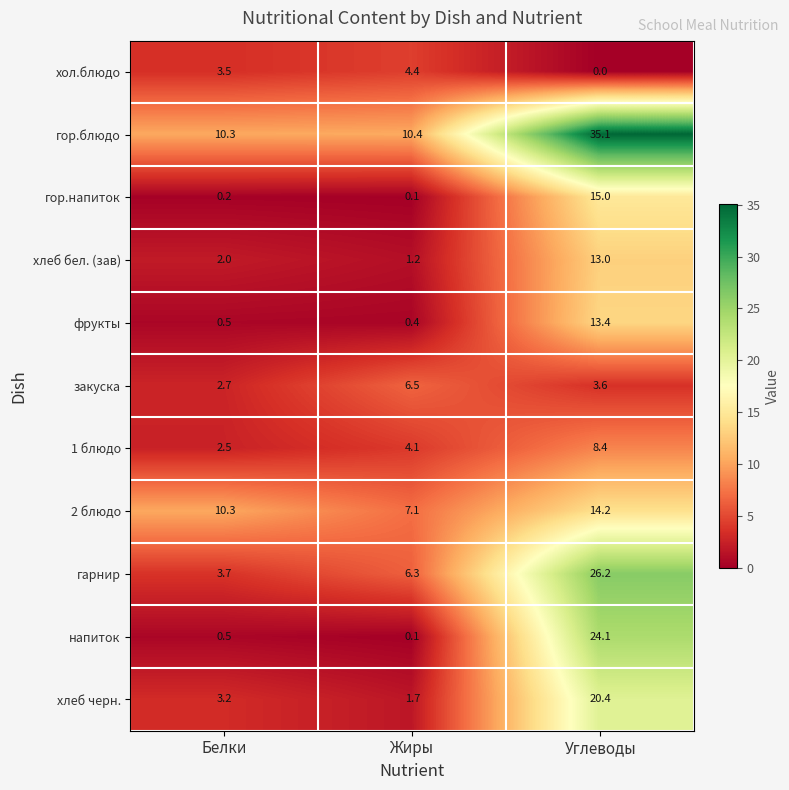

Which series changed the most between Жиры and Углеводы?

гор.блюдо